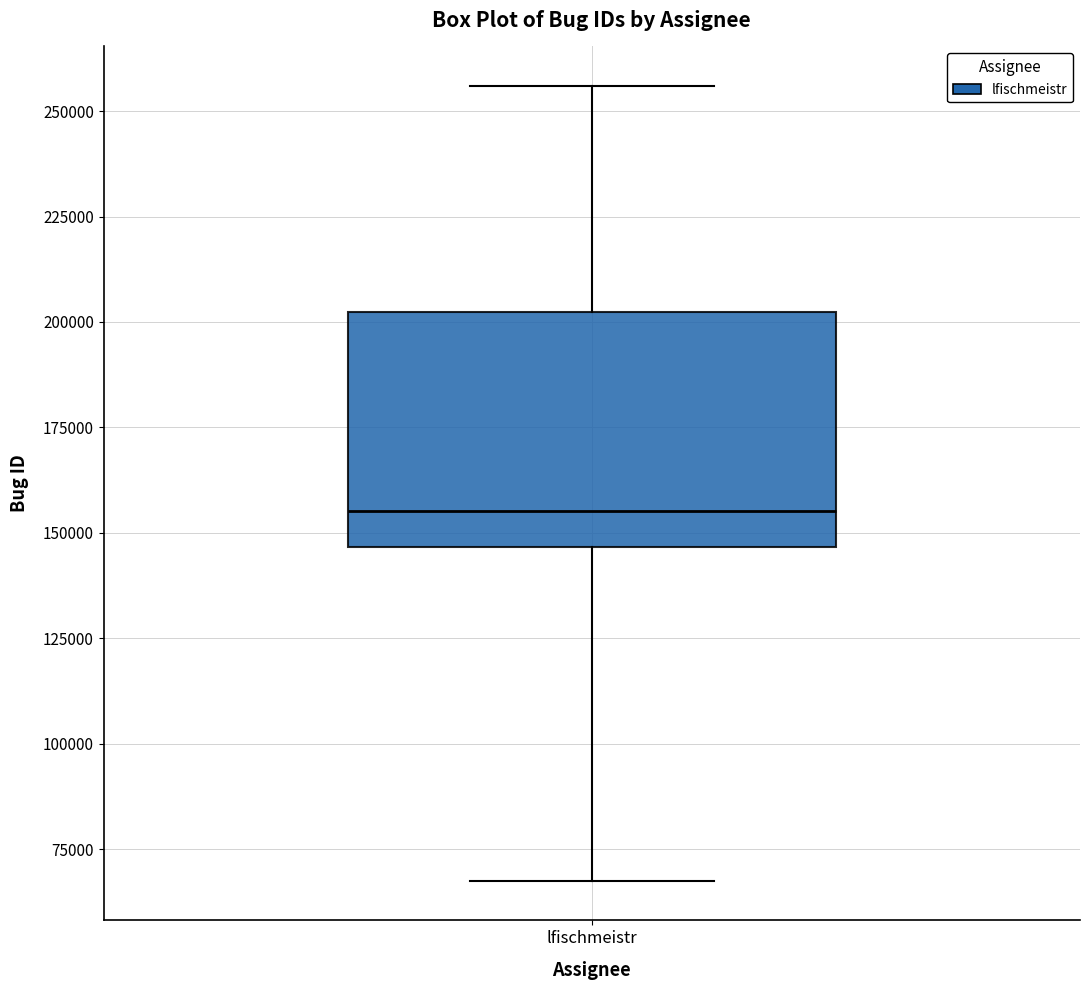

Where does the median line of the box for lfischmeistr sit on the y-axis? The values are not printed on the chart, so give them approximately, as read against the axis.

155000